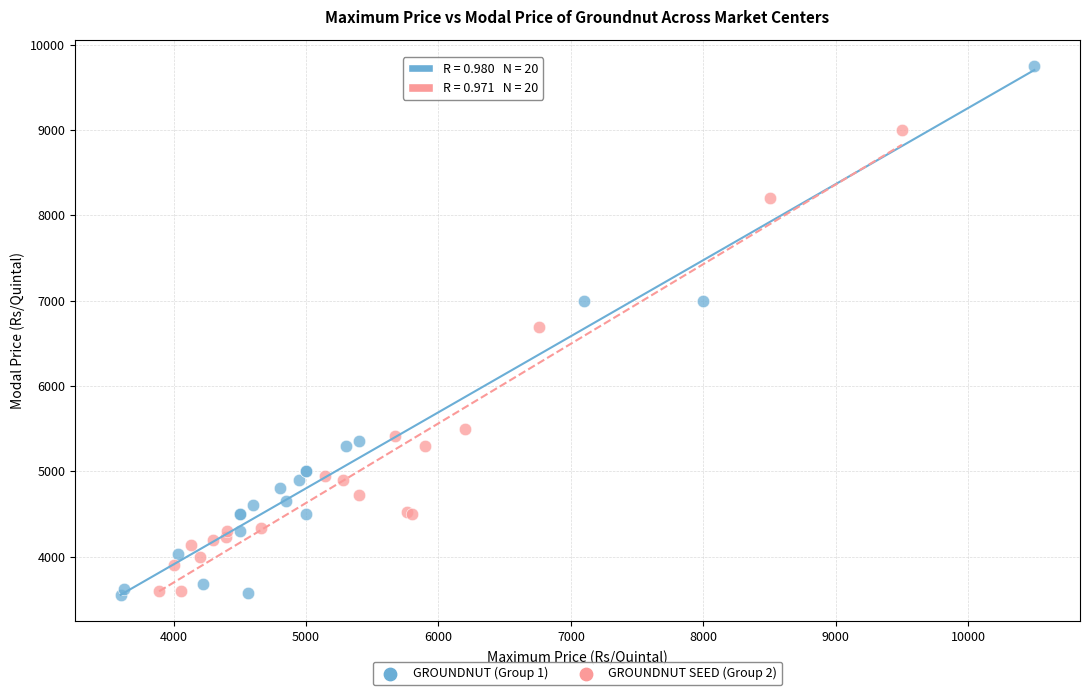

Which series has the largest Y range (max minus min)?

GROUNDNUT (Group 1)